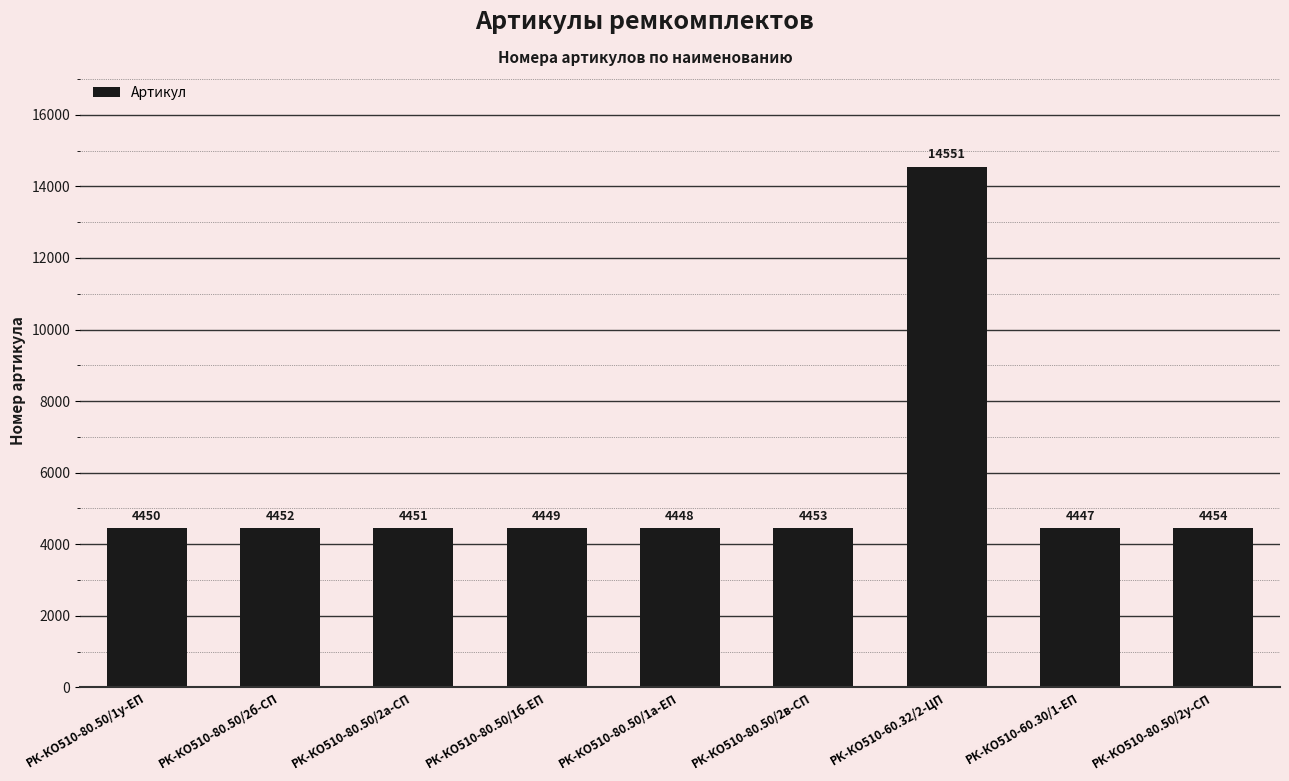

How many data points are less than 4451?

4